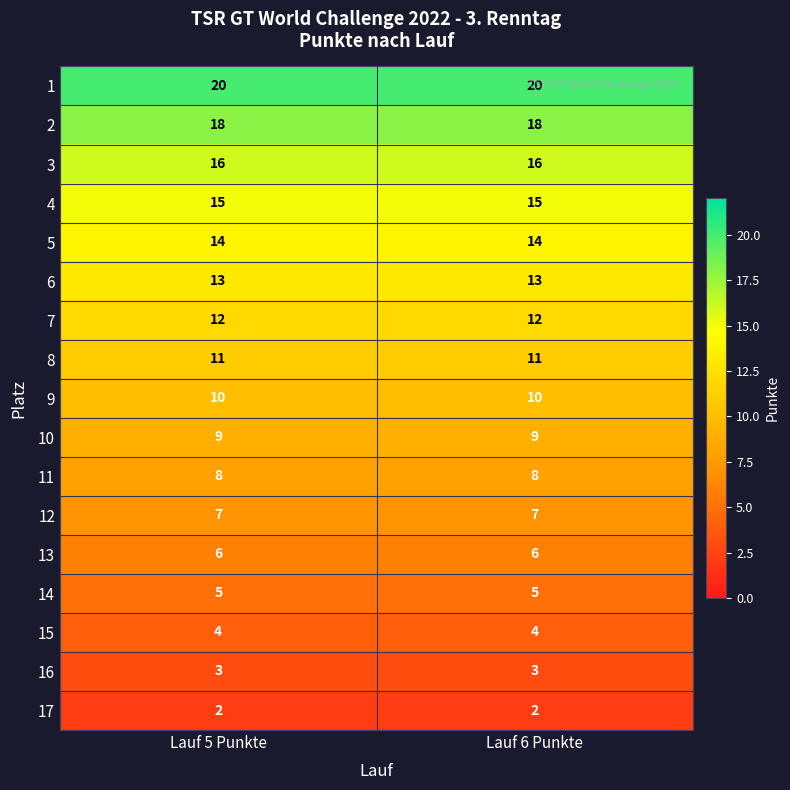

What is the maximum value shown in the chart?

20